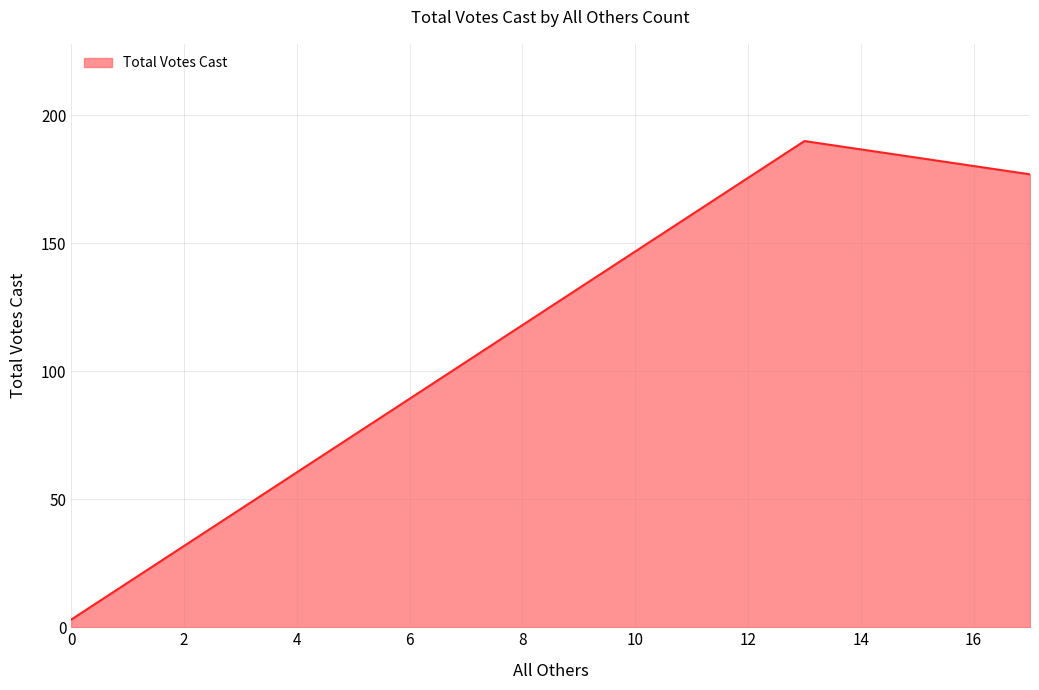

Rank the categories by value from lowest to highest.

0, 17, 13